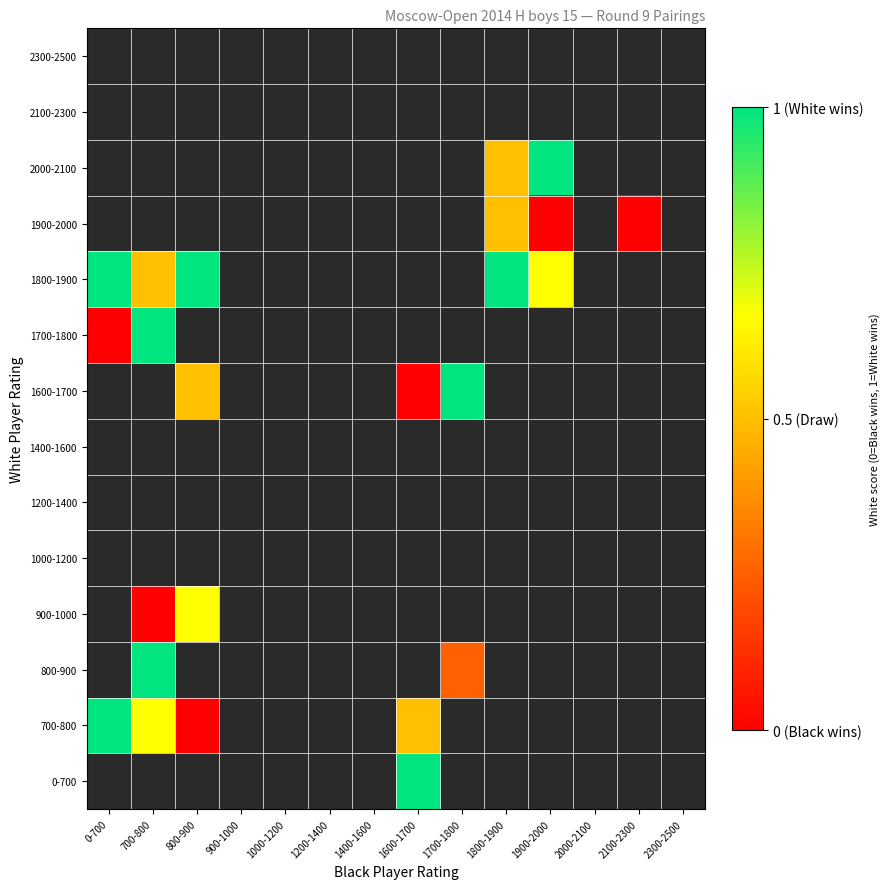

At which label does 1600-1700 reach its peak?

0-700